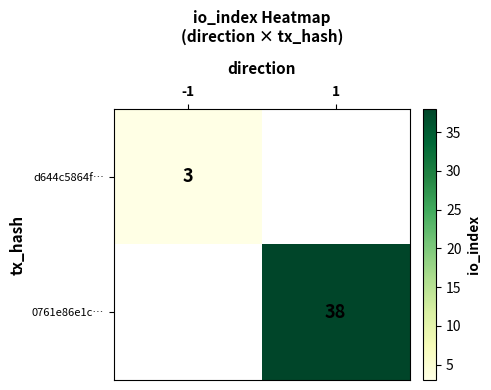

The d644c5864f… series shows 5 at -1. True or false?

False